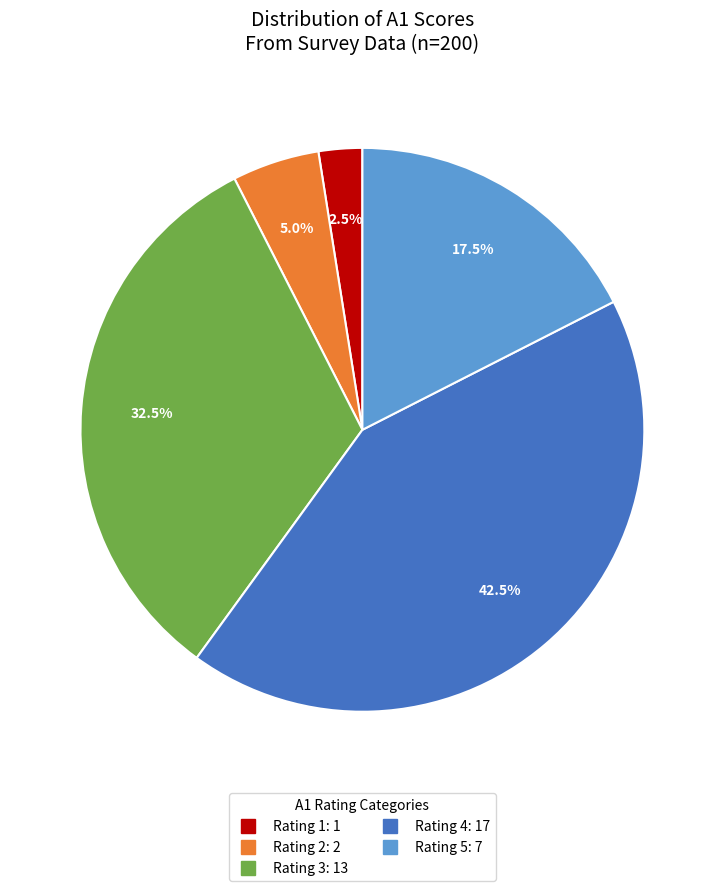

How many segments does this pie chart have?

5